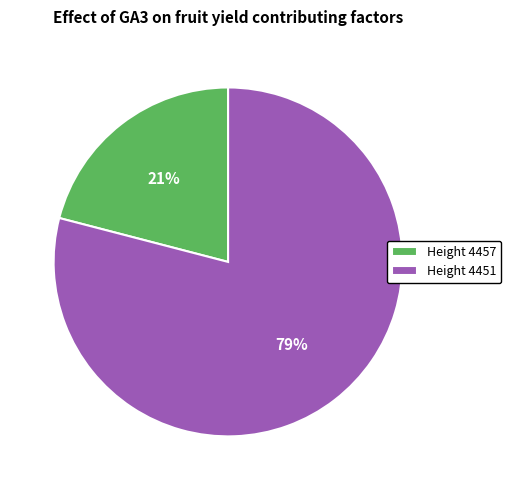

Which slice is the smallest?

Height 4457